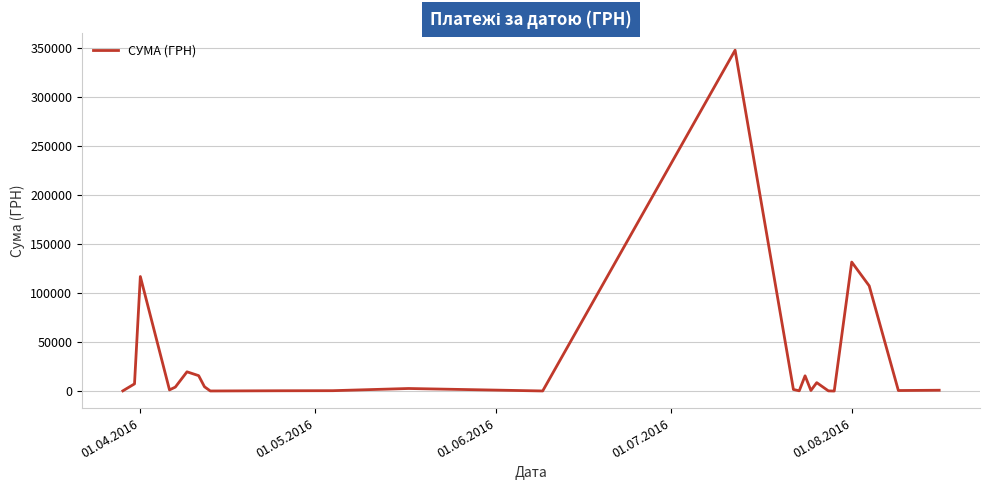

What is the sum of all values?

789407.5